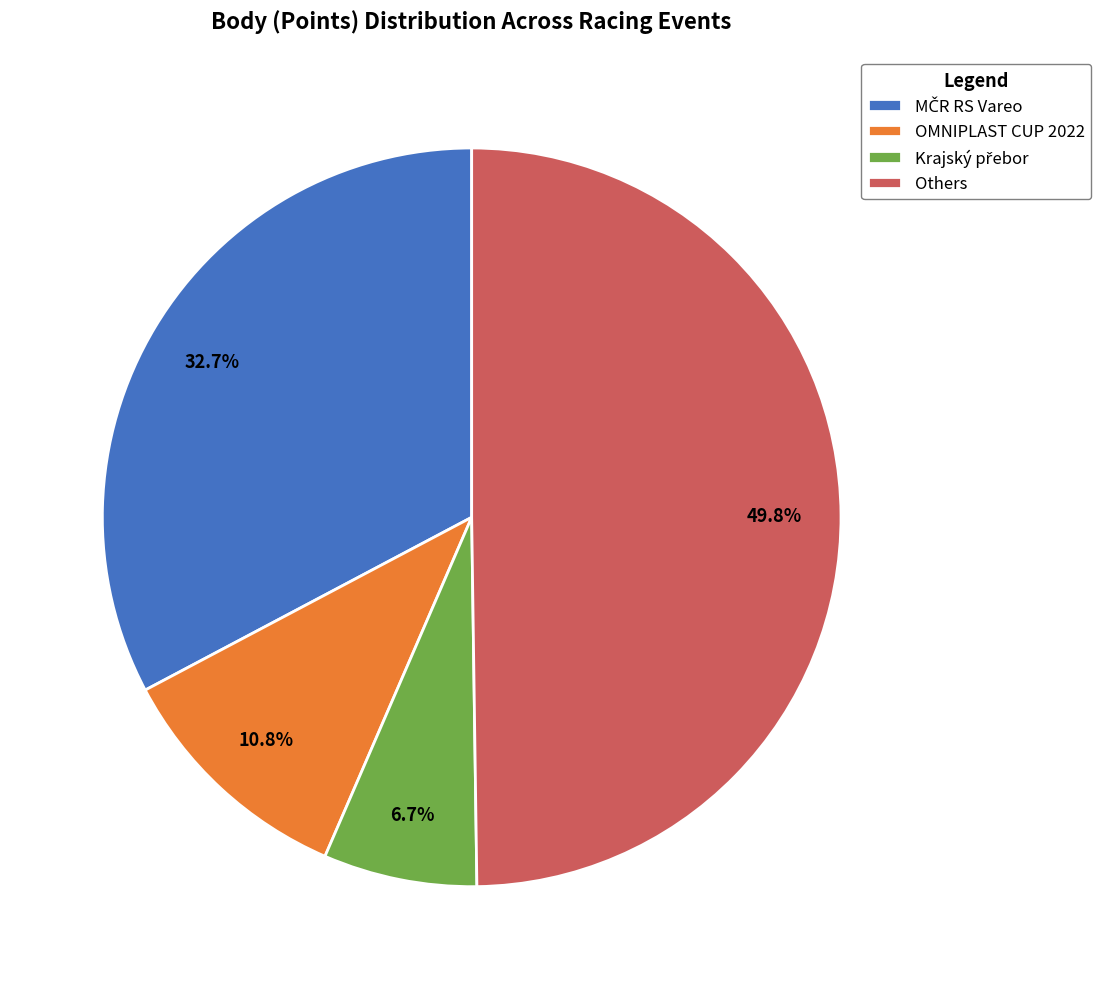

To the nearest percent, what is the average slice percentage?

25%